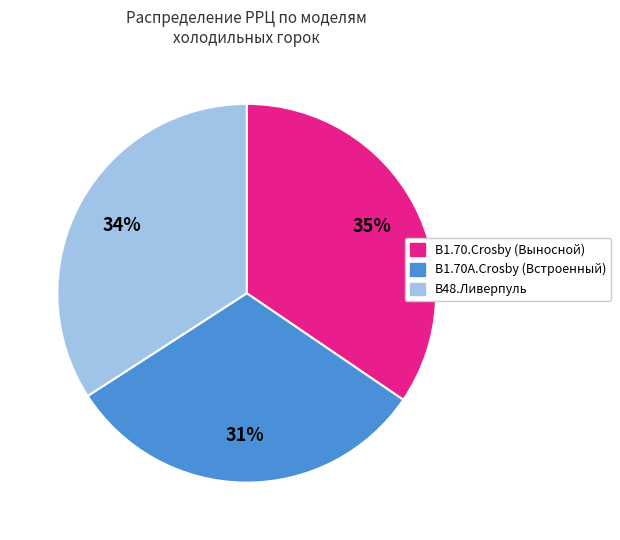

To the nearest percent, what is the average slice percentage?

33%